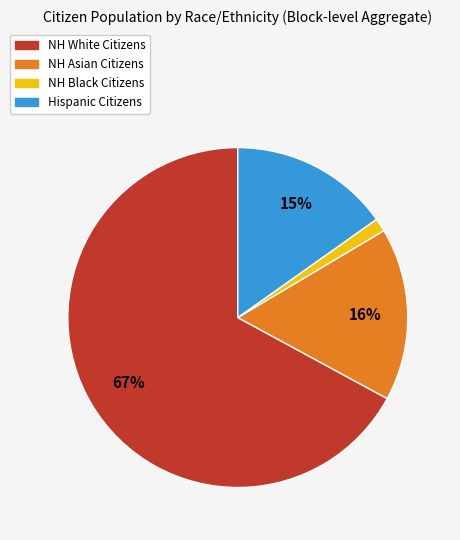

To the nearest percent, what is the average slice percentage?

25%